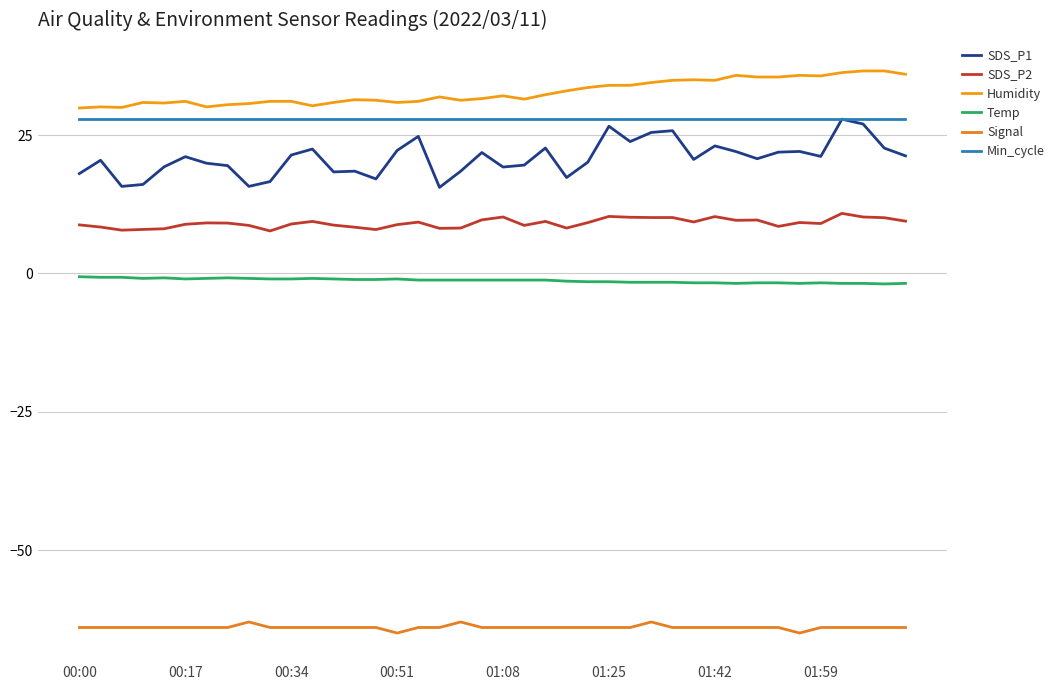

True or false: SDS_P1 and Temp intersect in this chart.

False